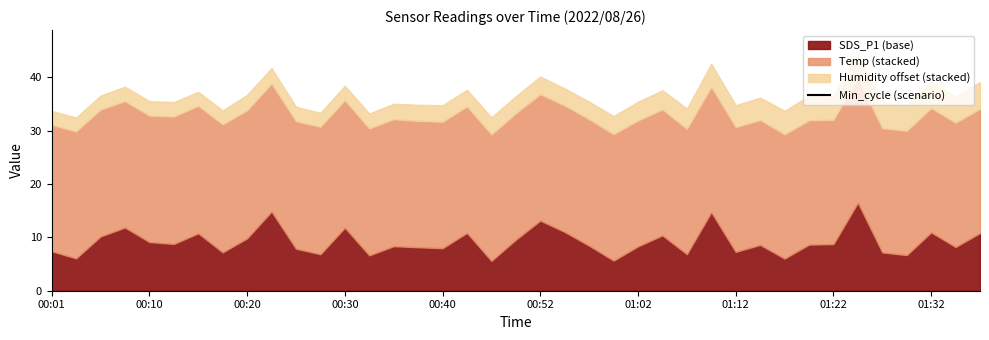

The chart shows a value of 83.9 at 00:10. True or false?

False